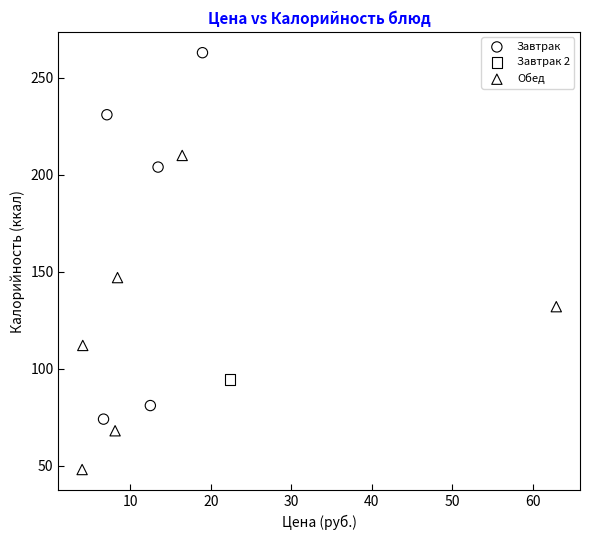

Which series reaches the maximum Y coordinate?

Завтрак